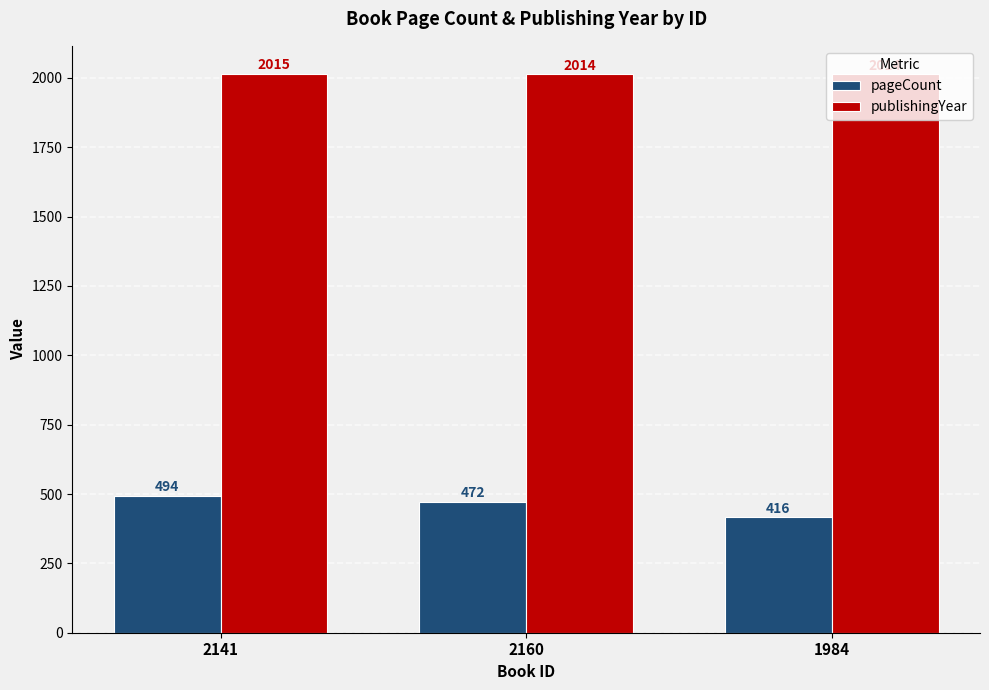

What is the minimum value for publishingYear?

2014